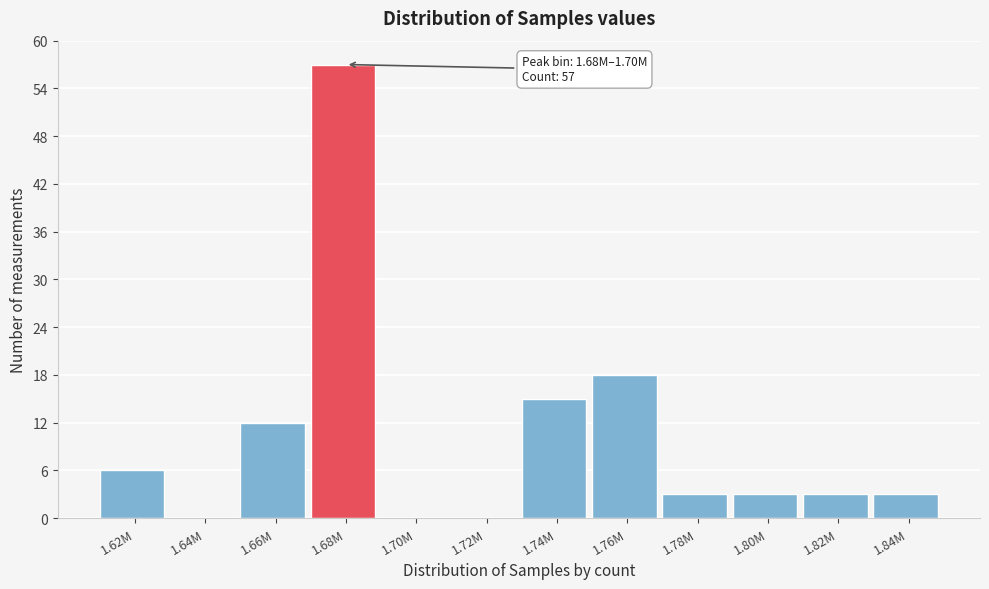

Reading left to right, what are all the values shown in this chart?

1.62M=6	1.64M=0	1.66M=12	1.68M=57	1.70M=0	1.72M=0	1.74M=15	1.76M=18	1.78M=3	1.80M=3	1.82M=3	1.84M=3